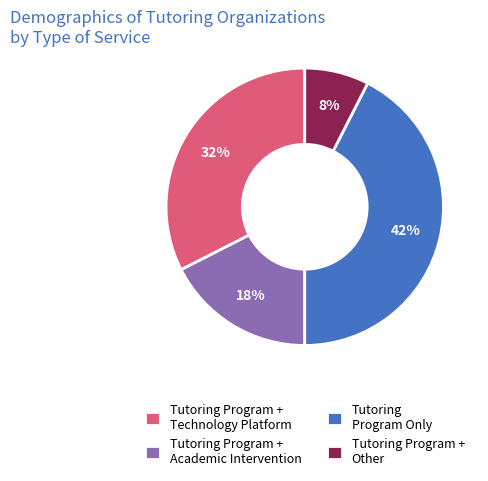

Which has a higher value, Tutoring Program Only or Tutoring Program + Other?

Tutoring Program Only